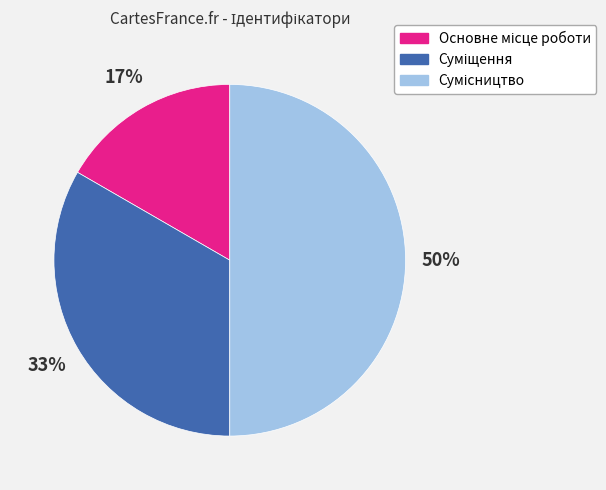

To the nearest percent, what is the difference between the largest and smallest slice percentages?

33%